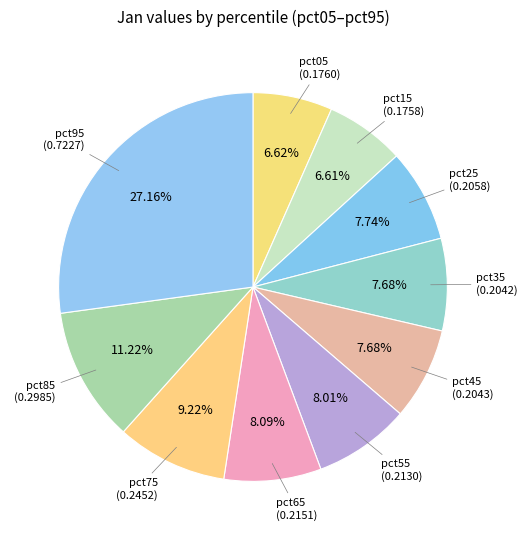

Does pct25 represent more than half of the total?

No